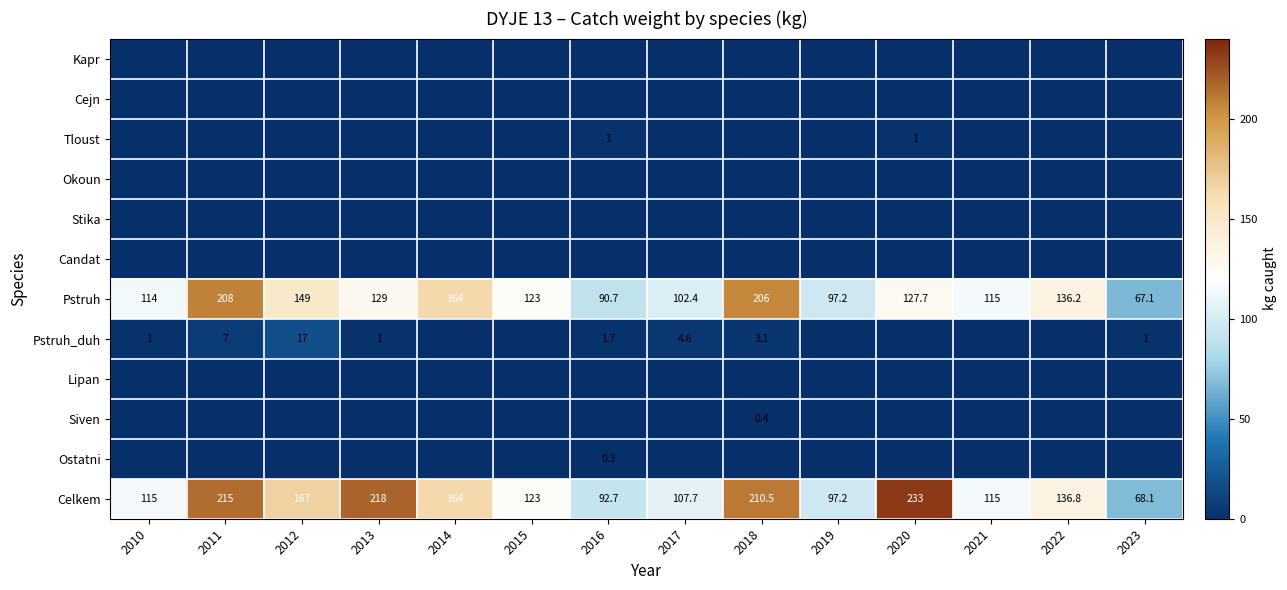

Is it true that Pstruh_duh equals 4.6 at 2017?

True